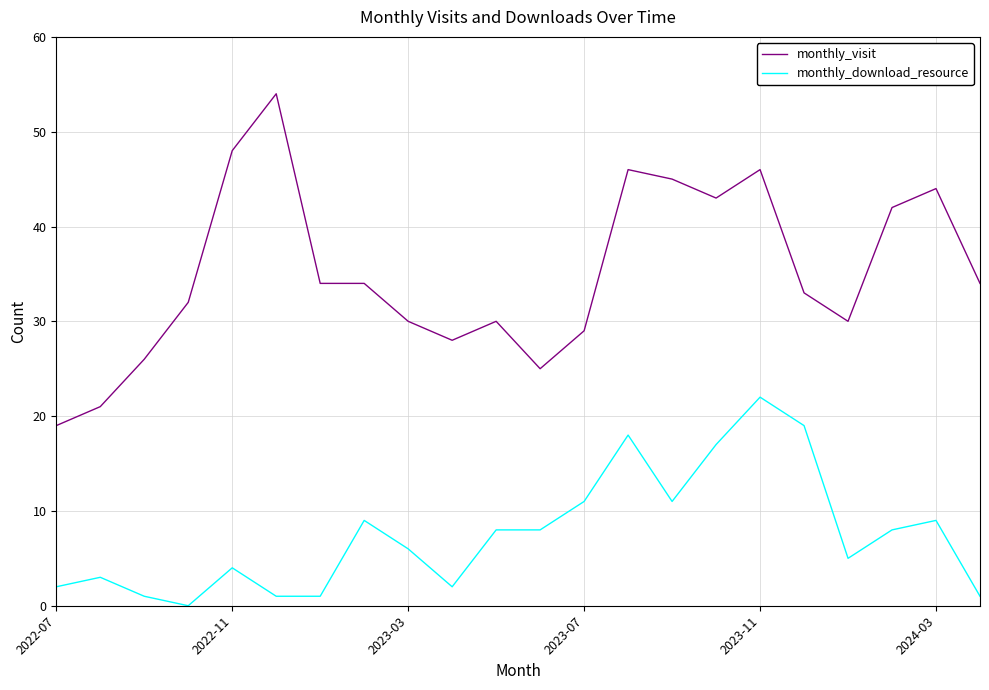

True or false: monthly_visit and monthly_download_resource cross at least once.

False